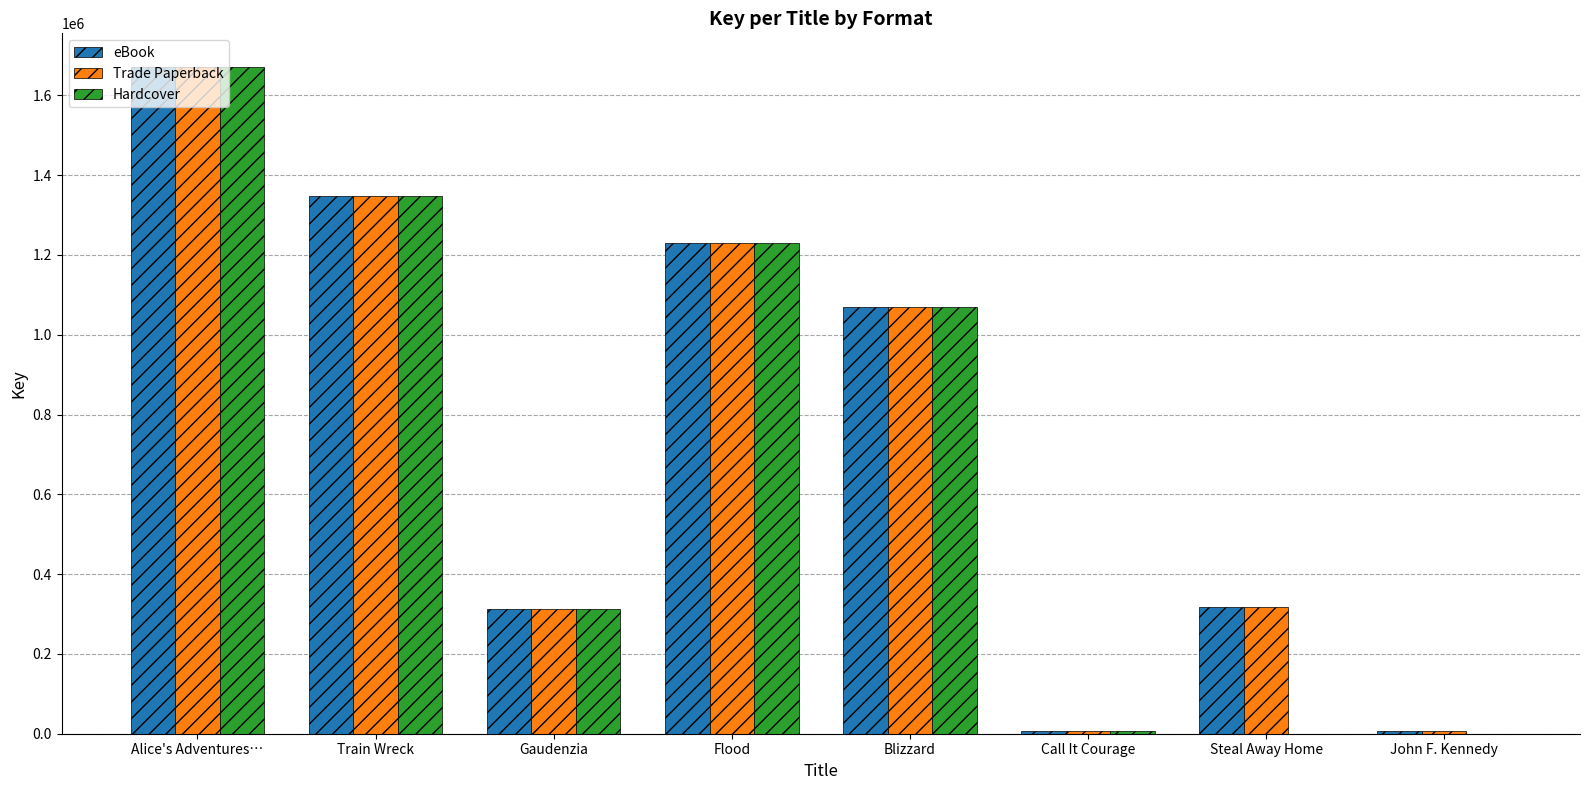

Is it true that Hardcover equals 358539 at Flood?

False